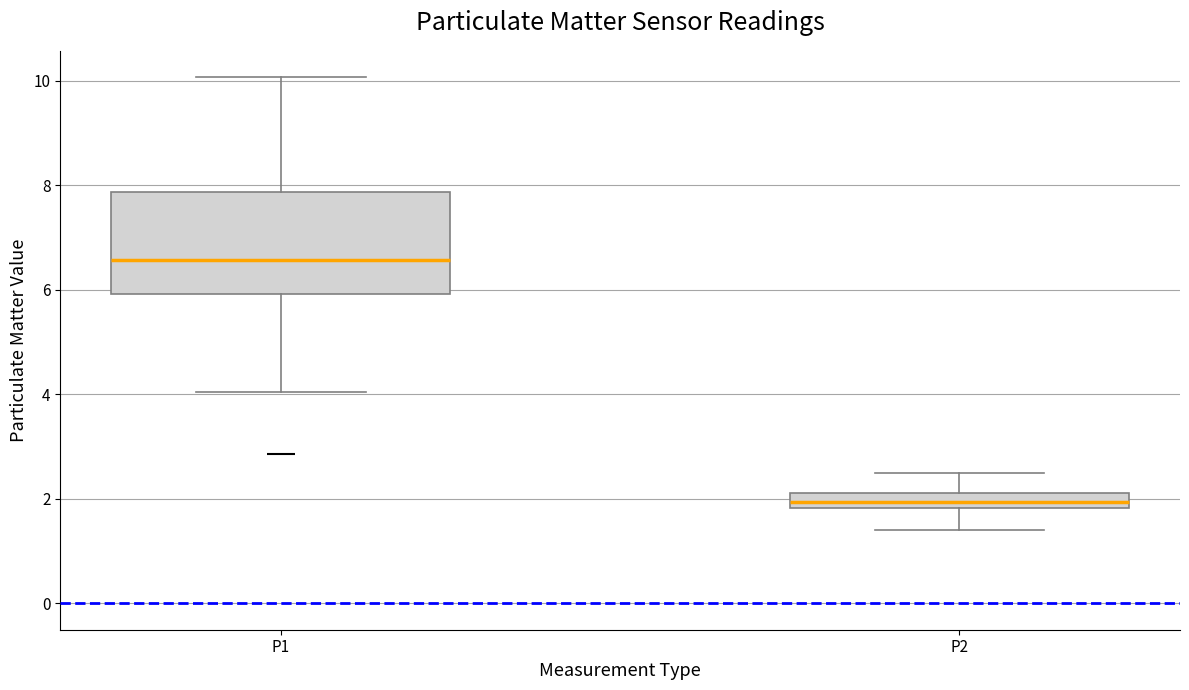

Which box is the tallest, from its lower edge to its upper edge?

P1